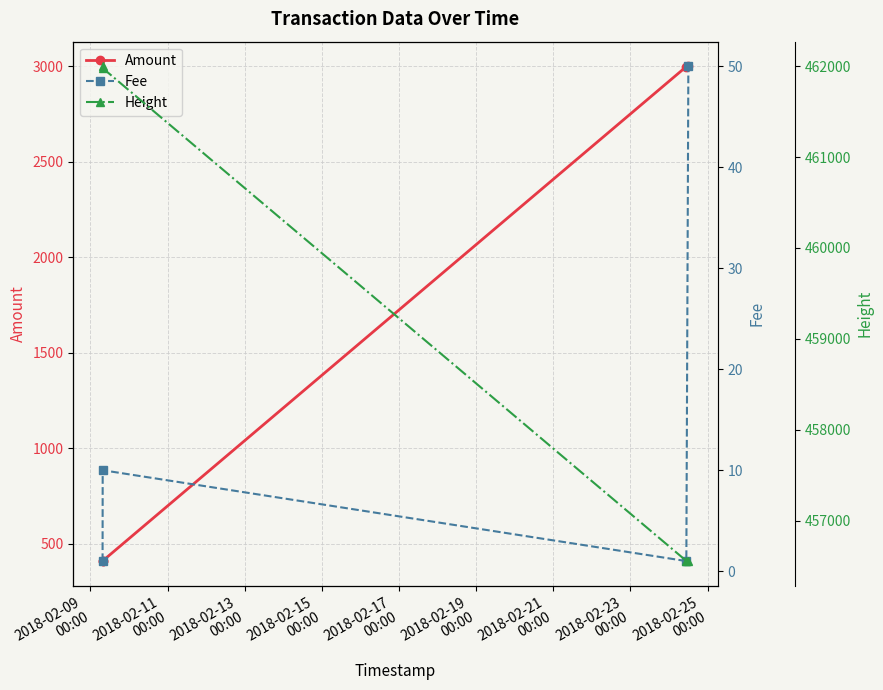

What is the value of the Amount point at the 2nd from the left?

410